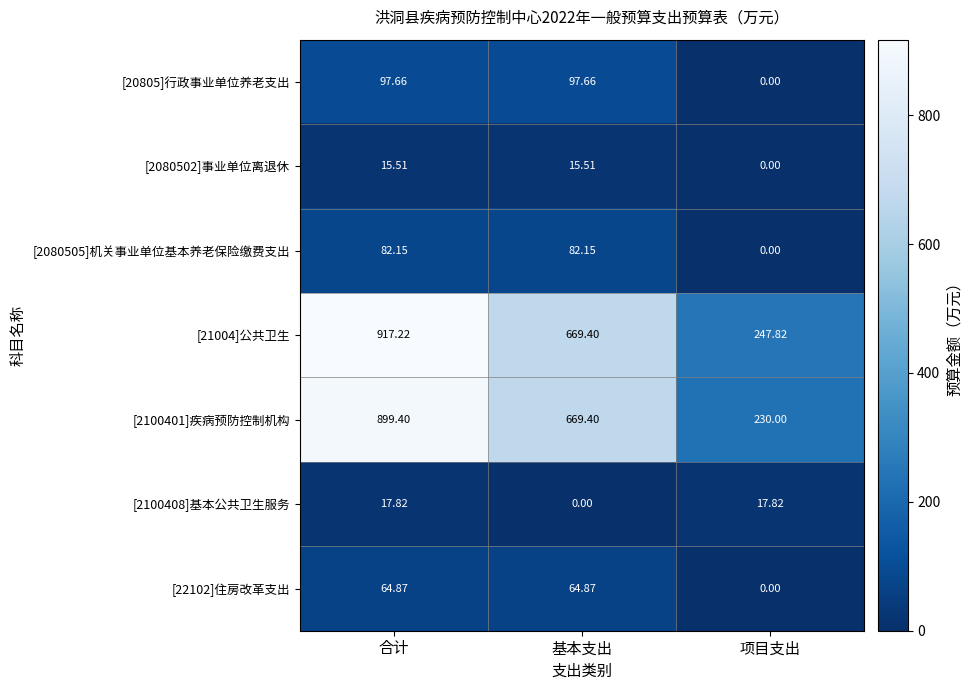

At which label is [22102]住房改革支出 closest to 32?

项目支出